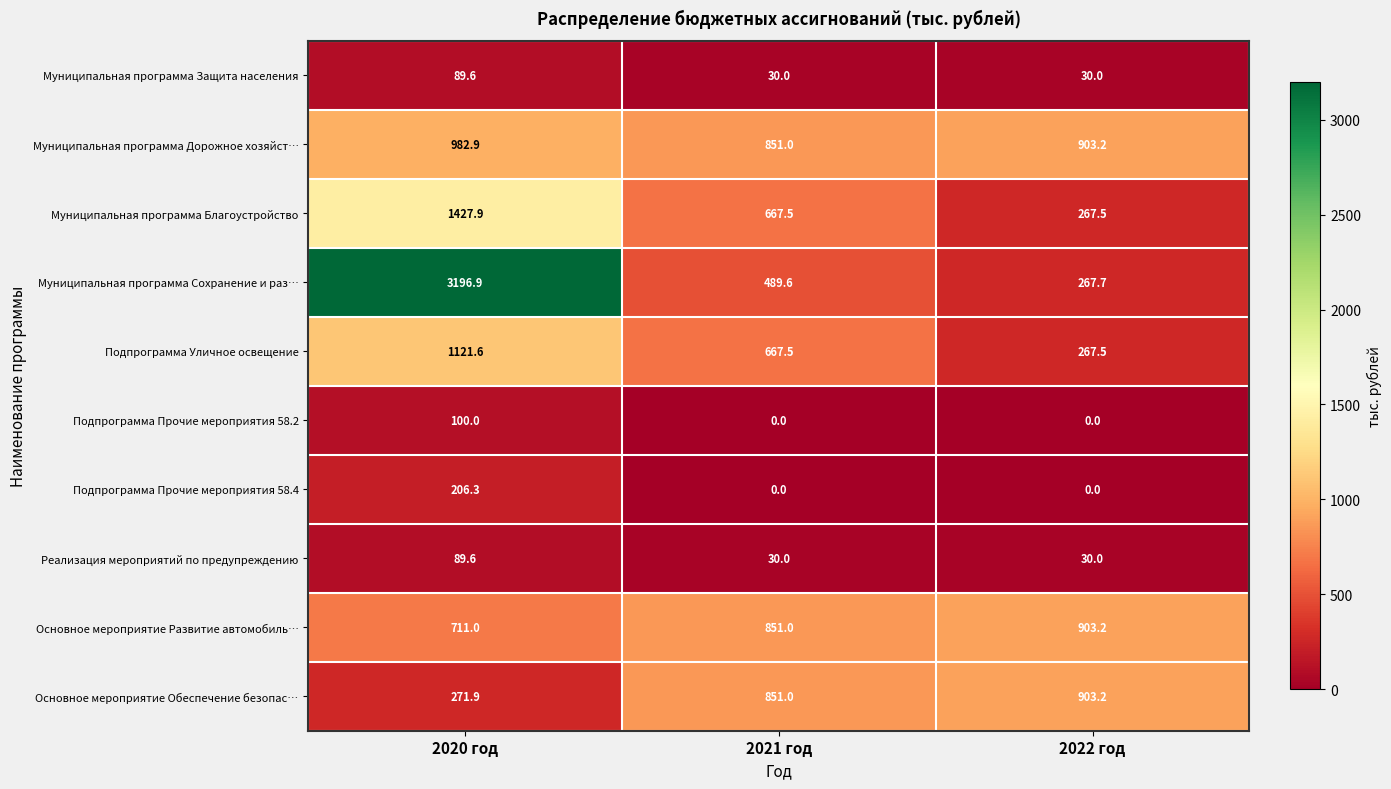

What is the difference between the maximum and minimum values in the Подпрограмма Прочие мероприятия 58.4 series?

206.3